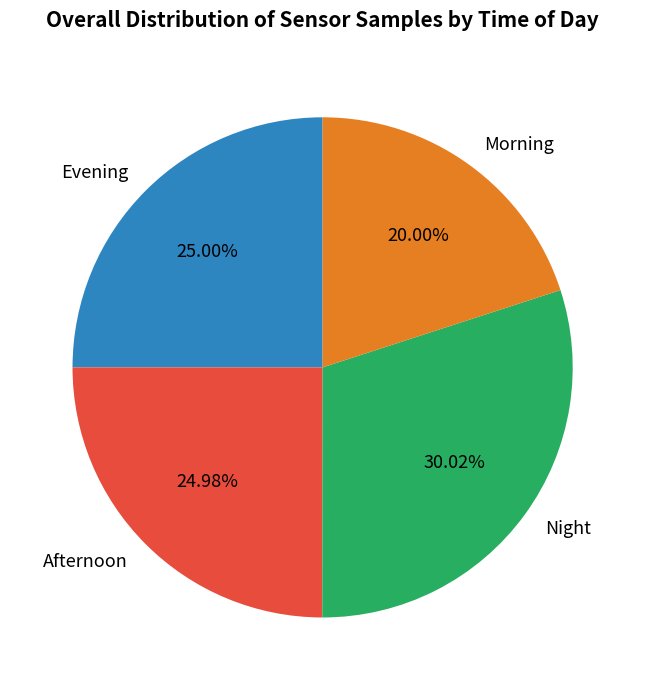

Is there any slice that represents more than half of the pie?

No